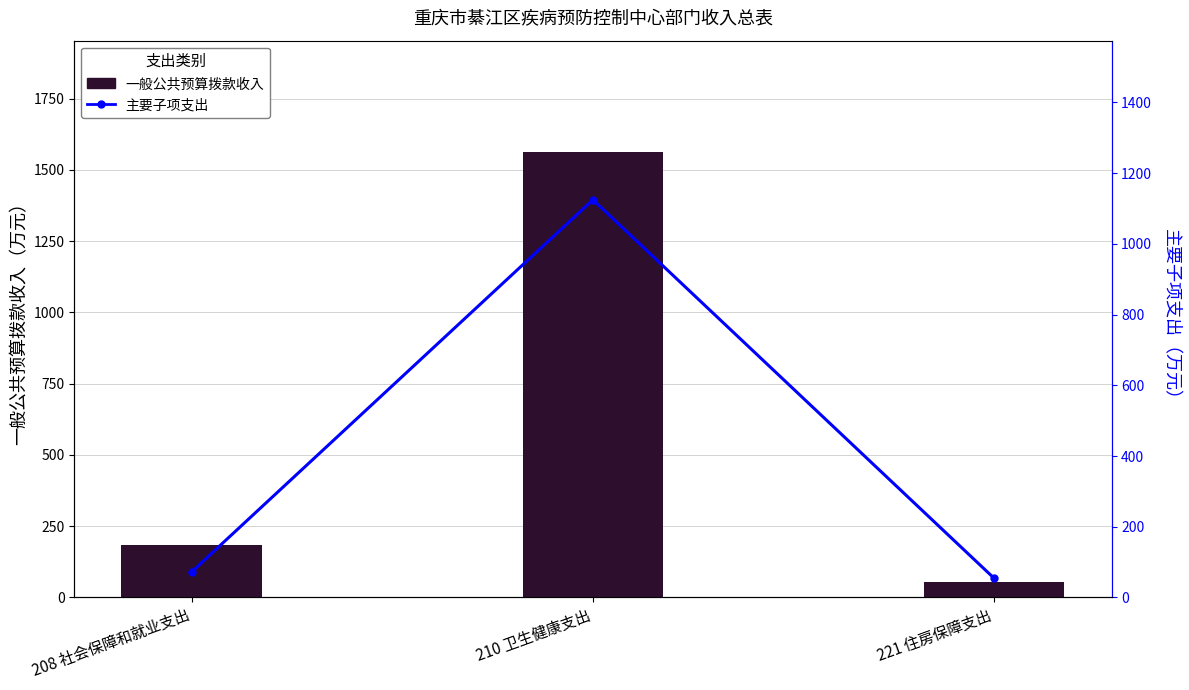

How many series are shown in this chart?

2